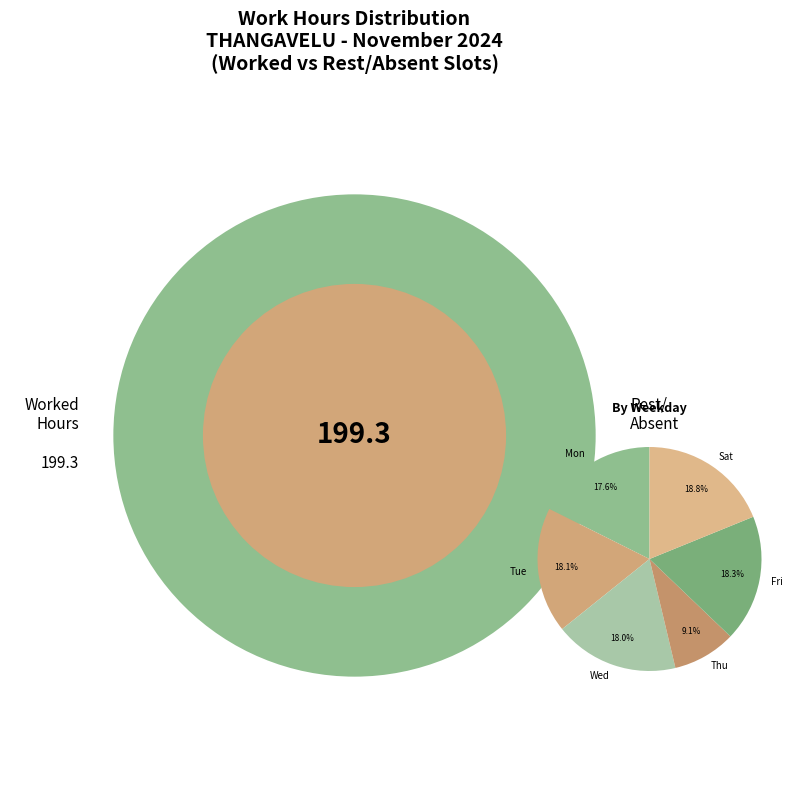

Which slice is the largest?

Sat